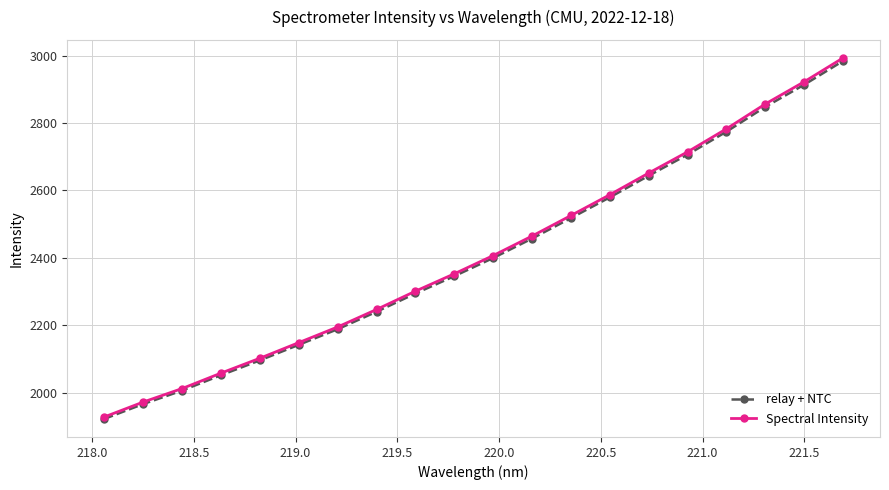

What are all the series names shown in the legend?

relay + NTC, Spectral Intensity